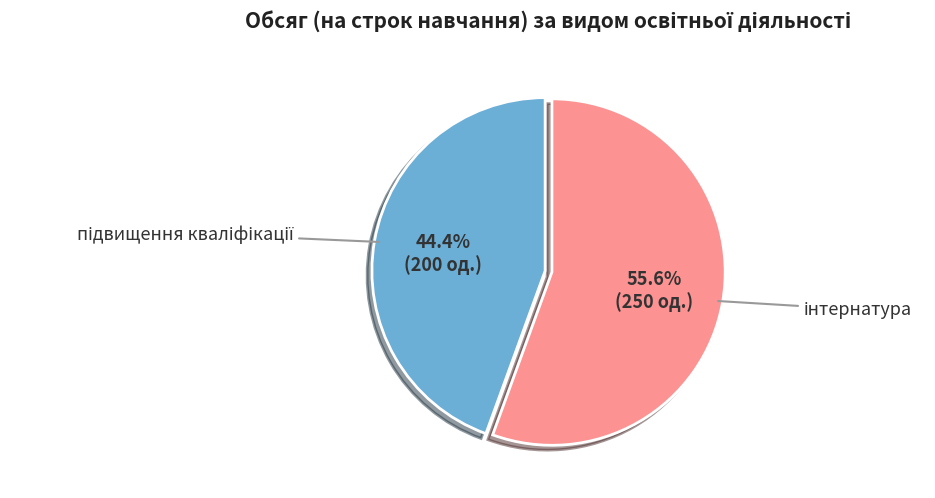

Does any single category account for the majority?

Yes